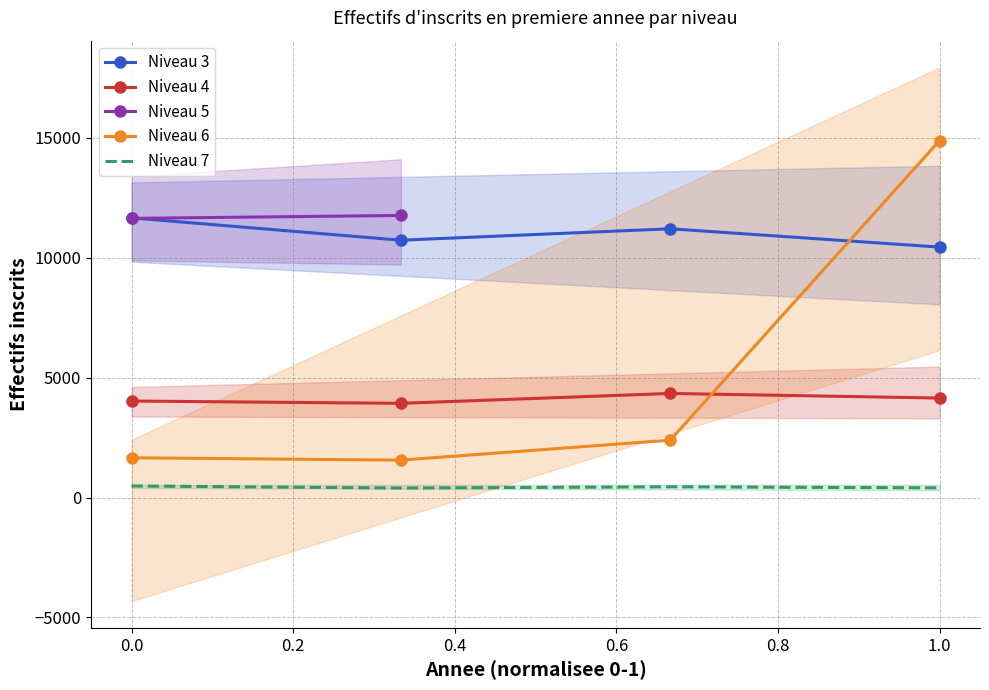

Is it true that Niveau 7 equals 450 at 2021?

True